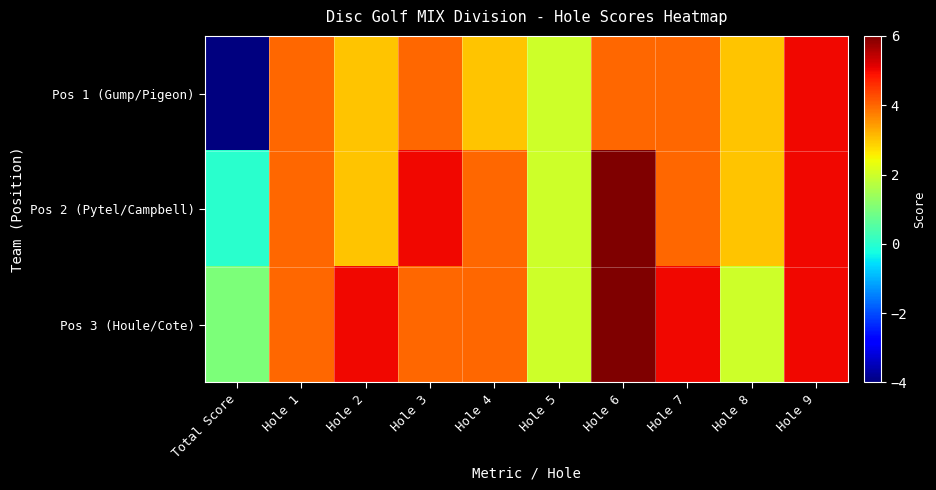

At which category does the chart reach its minimum across all series?

Total Score